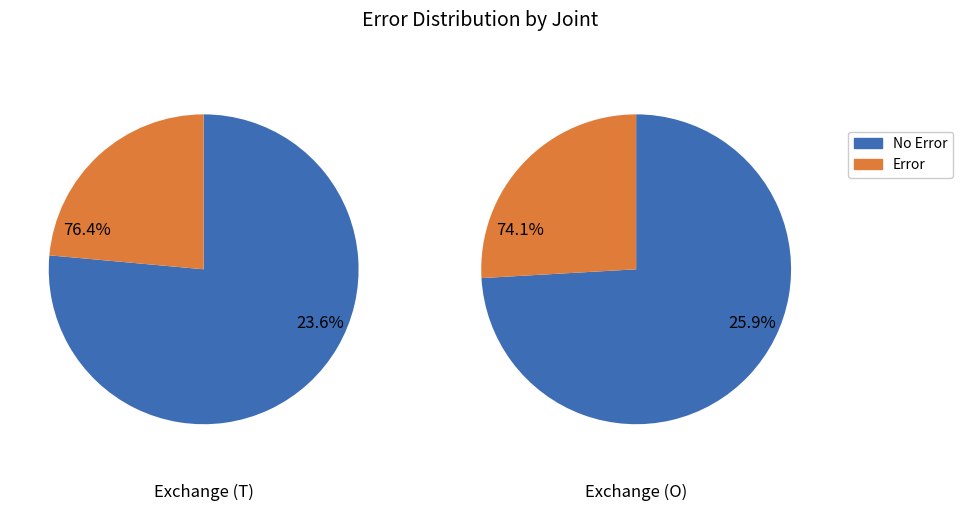

How many segments does this pie chart have?

2